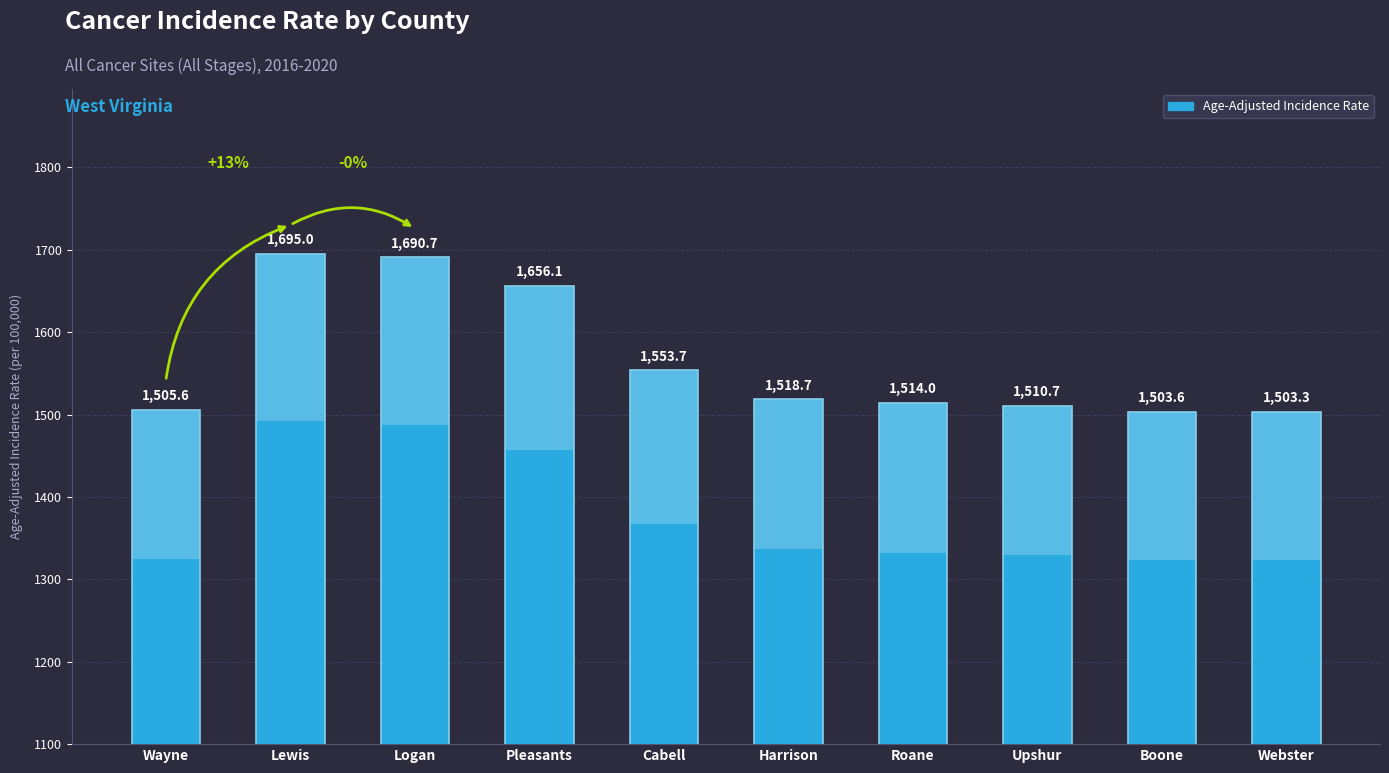

Is it true that the value at Cabell is 1553.7?

True